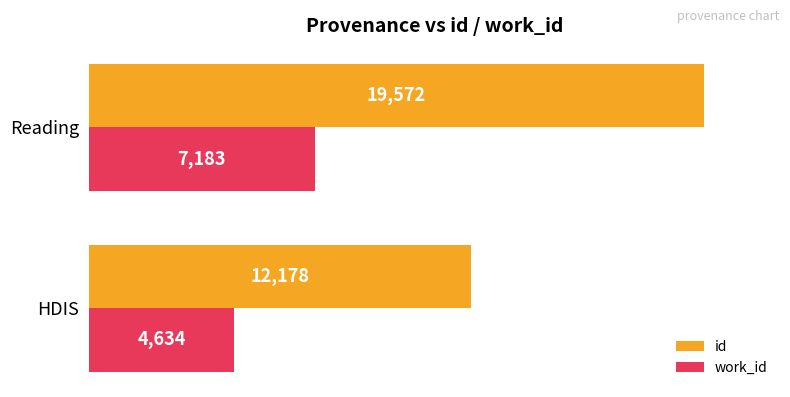

At which category is the sum across all series the highest?

Reading